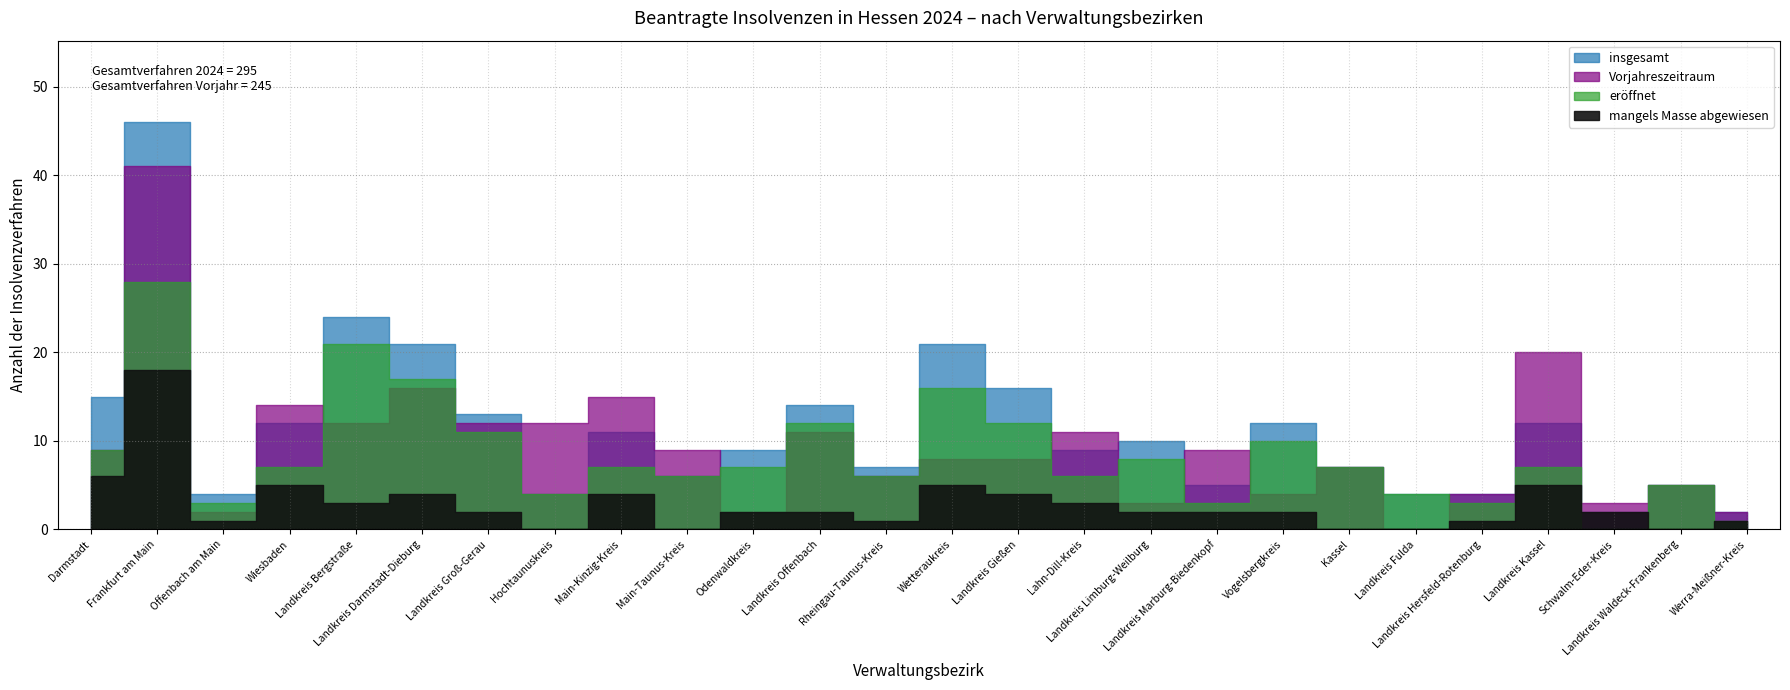

What is the value of the Vorjahreszeitraum point at the 12th from the left?

11